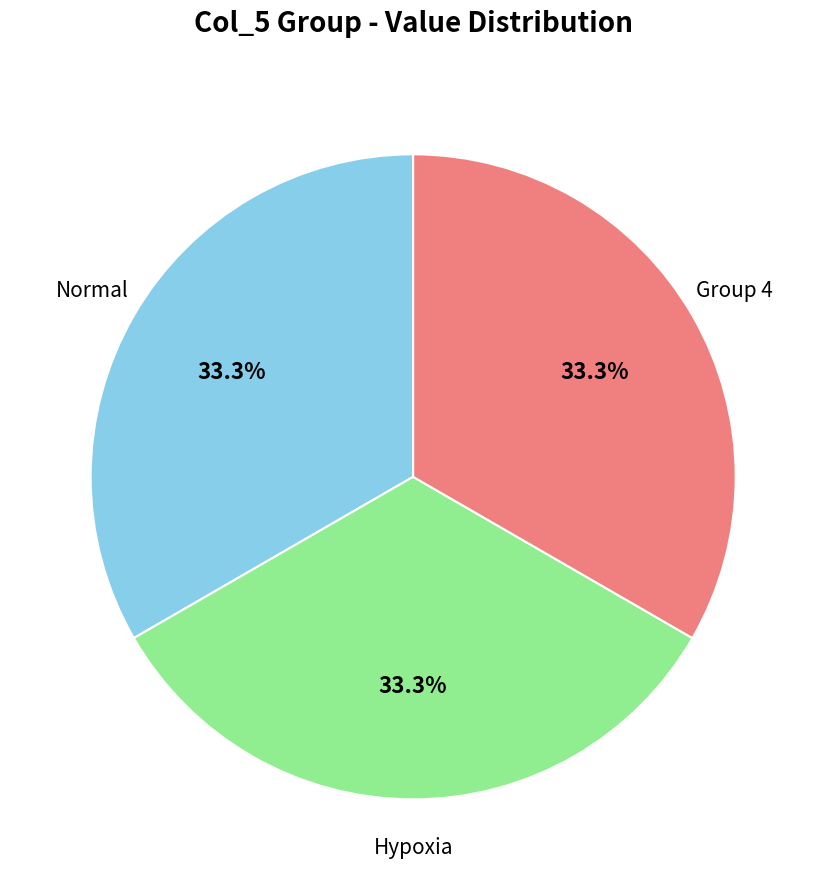

Is there any slice that represents more than half of the pie?

No